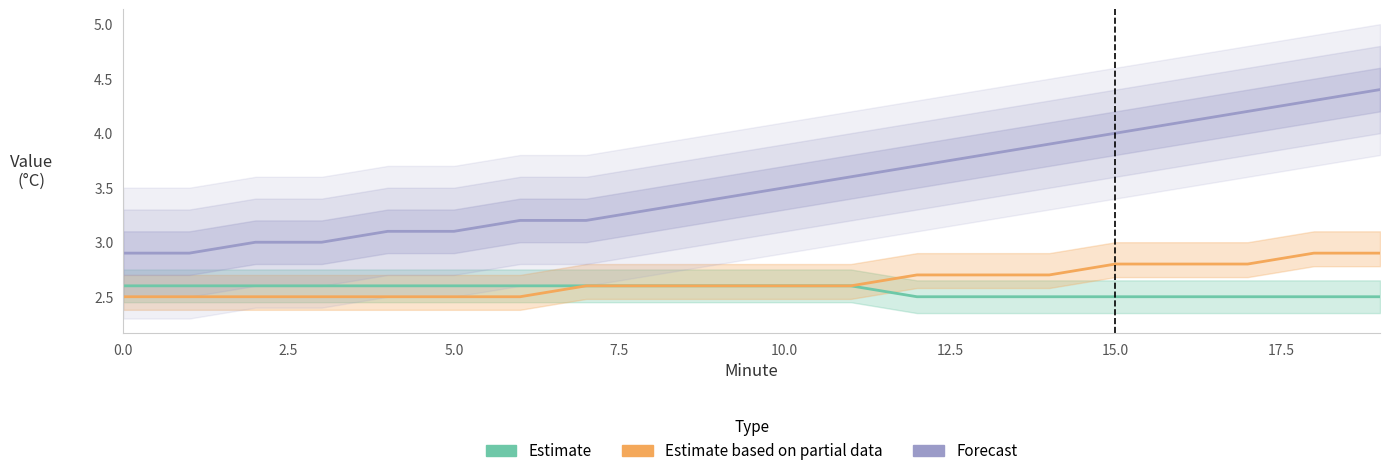

What is the label of the 7th point from the right?

13